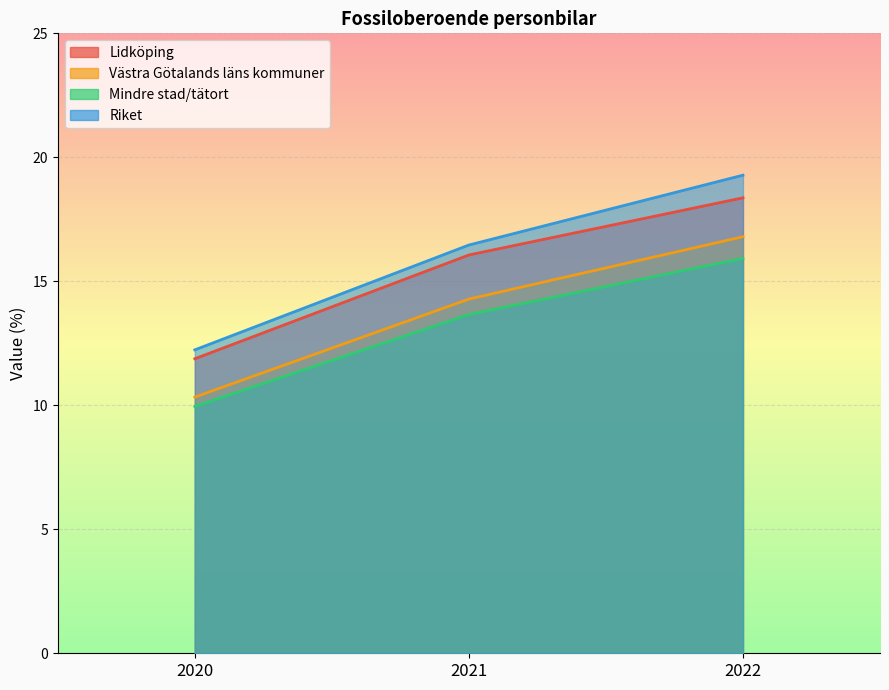

Rank the series by their average value, from highest to lowest.

Riket, Lidköping, Västra Götalands läns kommuner, Mindre stad/tätort